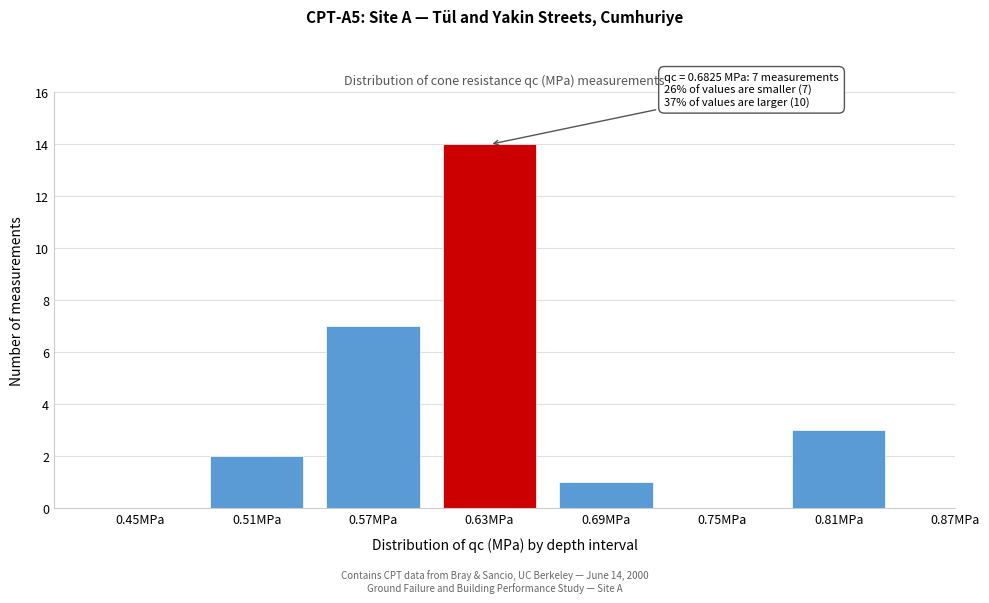

Reading left to right, list all the values displayed in this chart.

0.45MPa=0	0.51MPa=2	0.57MPa=7	0.63MPa=14	0.69MPa=1	0.75MPa=0	0.81MPa=3